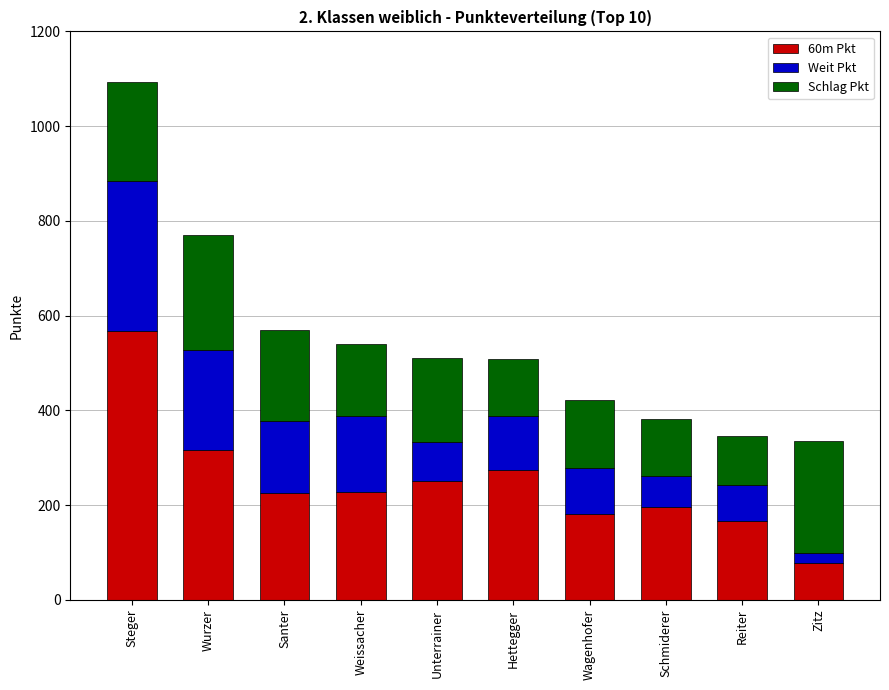

At which label does 60m Pkt reach its minimum?

Zitz